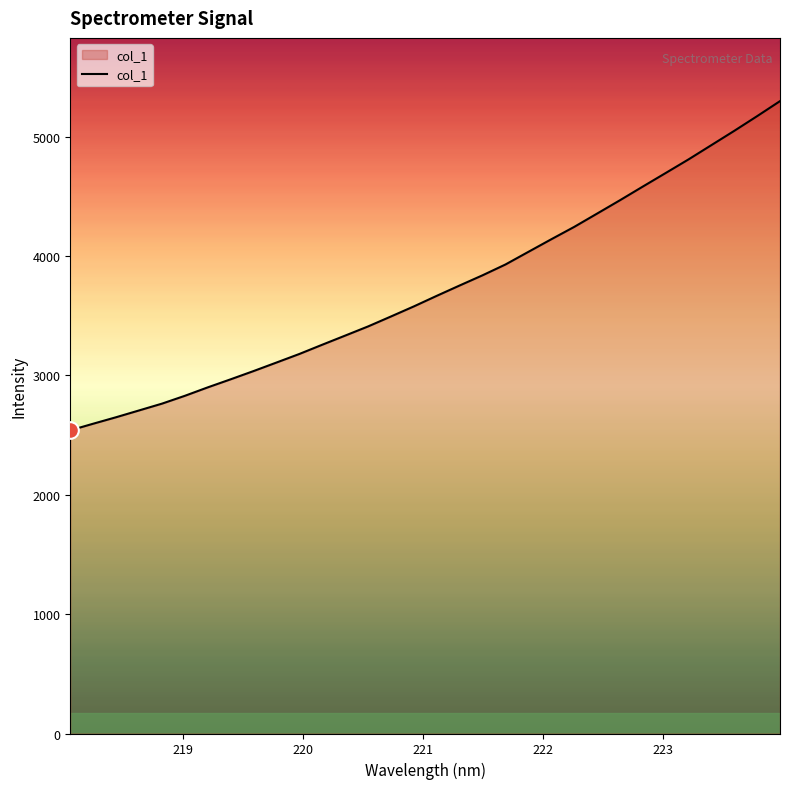

What is the greatest value displayed?

5297.8